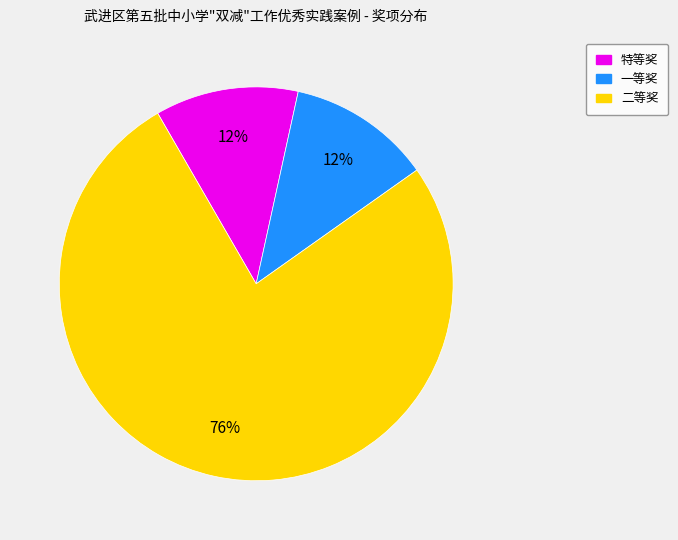

Do 二等奖 and 一等奖 together represent more than half of the pie?

Yes